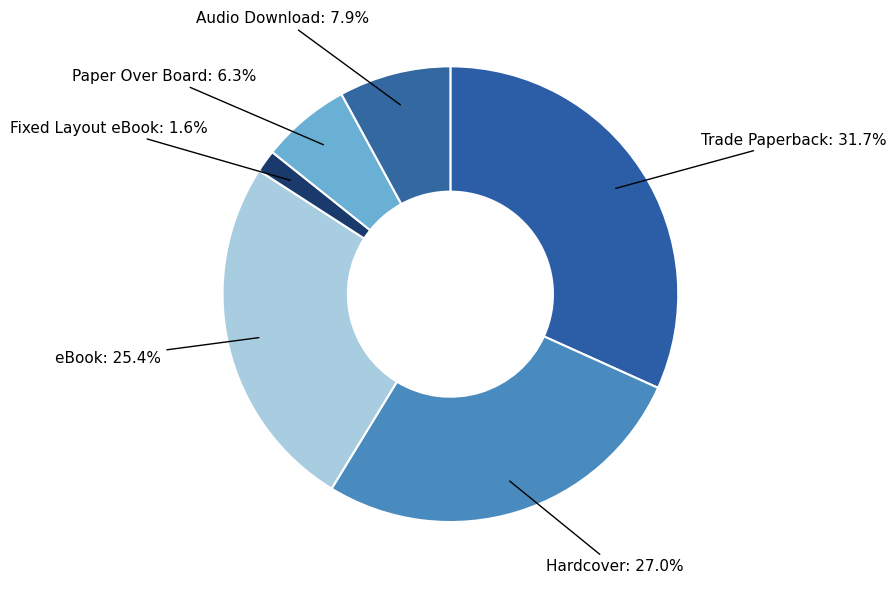

Is there a majority slice in this chart?

No